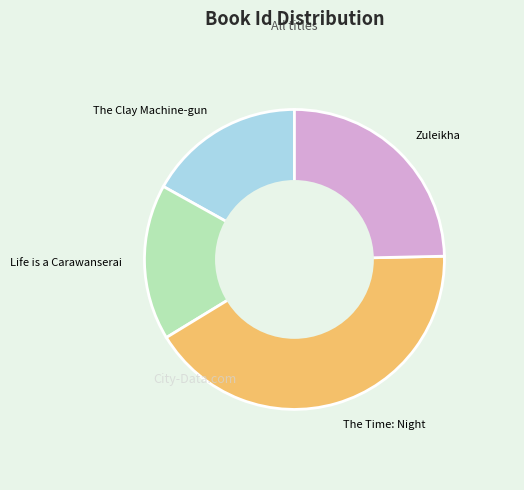

Which has a higher value, Zuleikha or Life is a Carawanserai?

Zuleikha